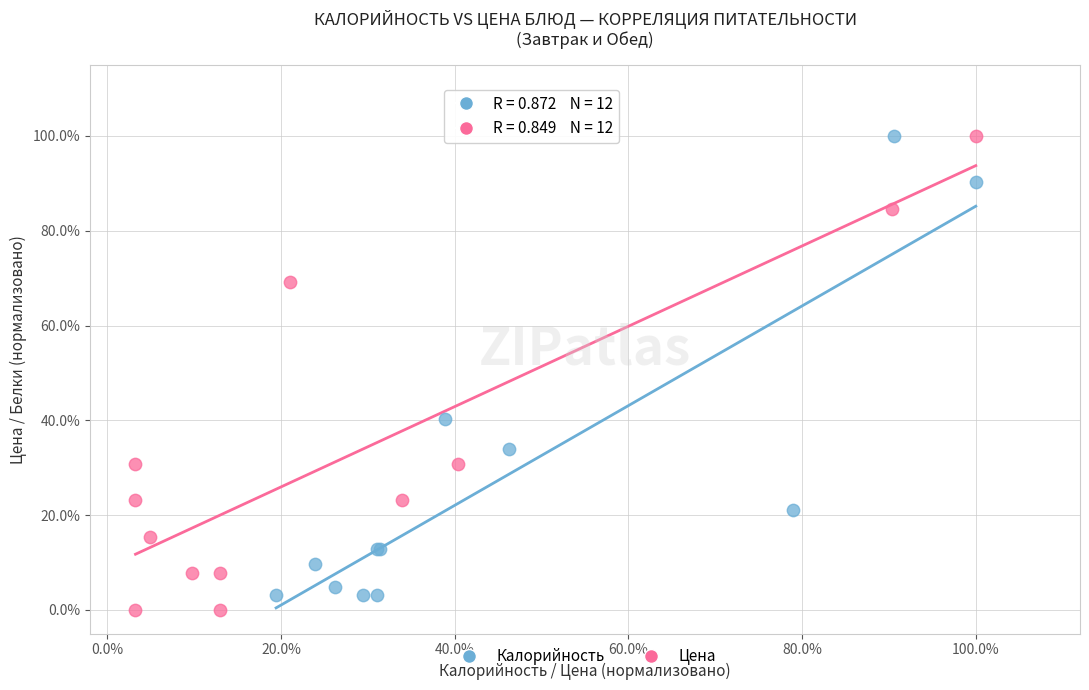

Which series contains the lowest Y value?

Цена